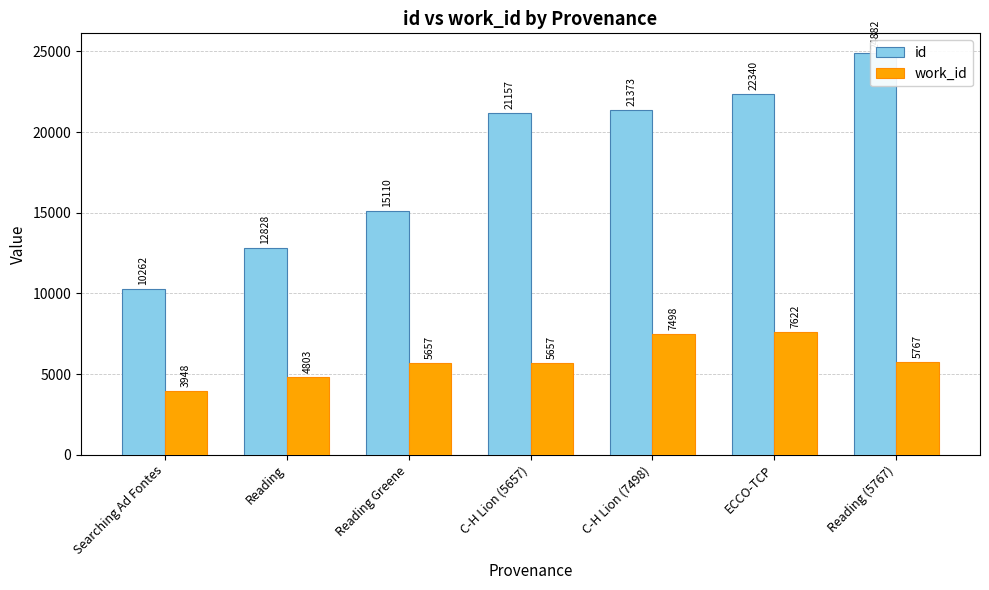

List the series in order of their peak value, highest first.

id, work_id